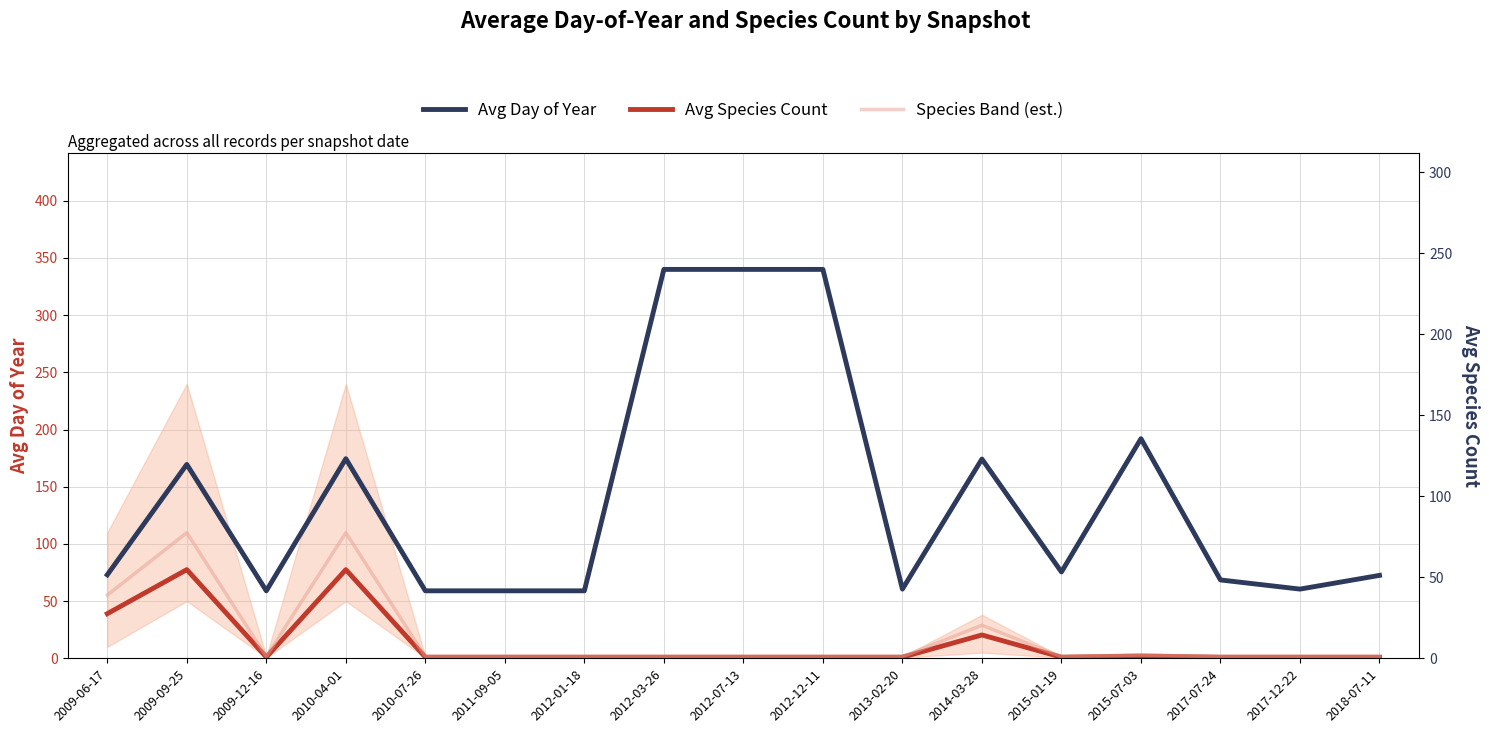

True or false: Avg Day of Year and Species Band (est.) cross at least once.

False